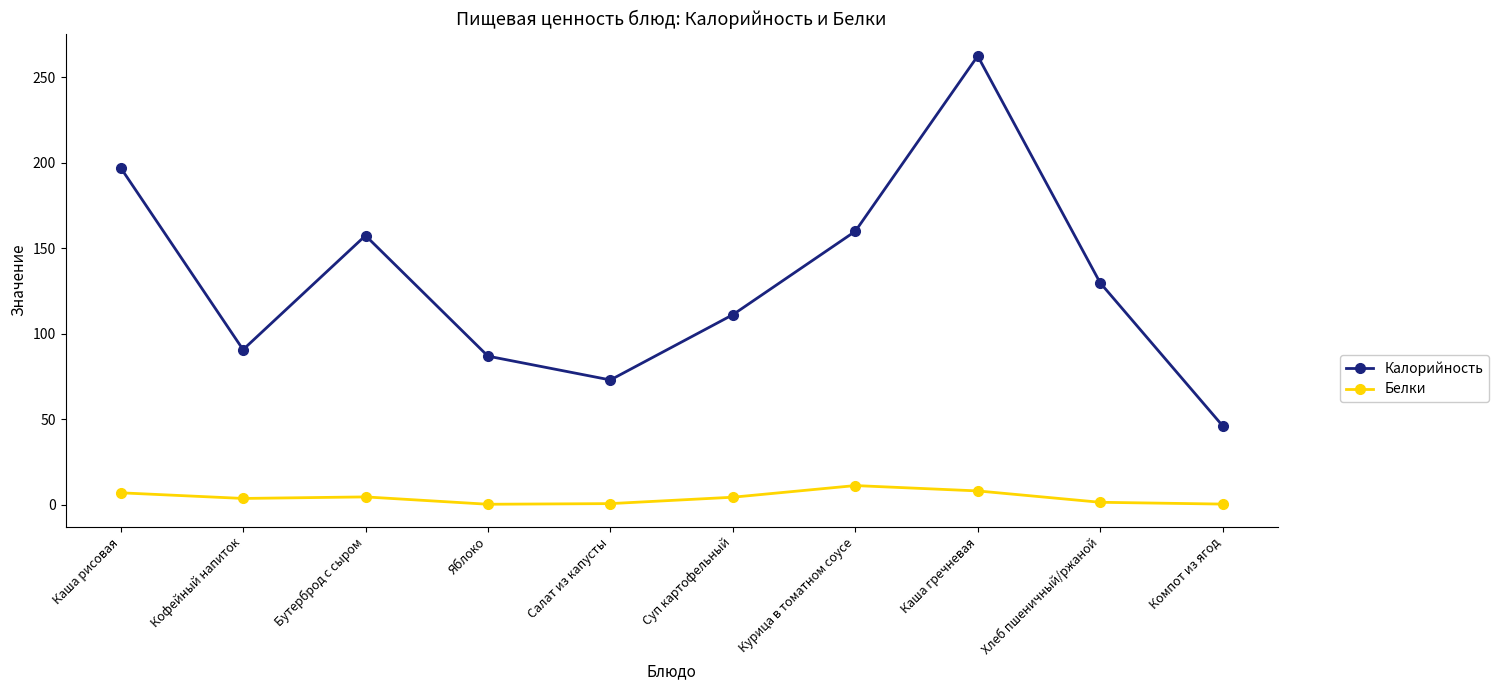

Is the value of Калорийность at Хлеб пшеничный/ржаной greater than the value of Белки at Яблоко?

Yes